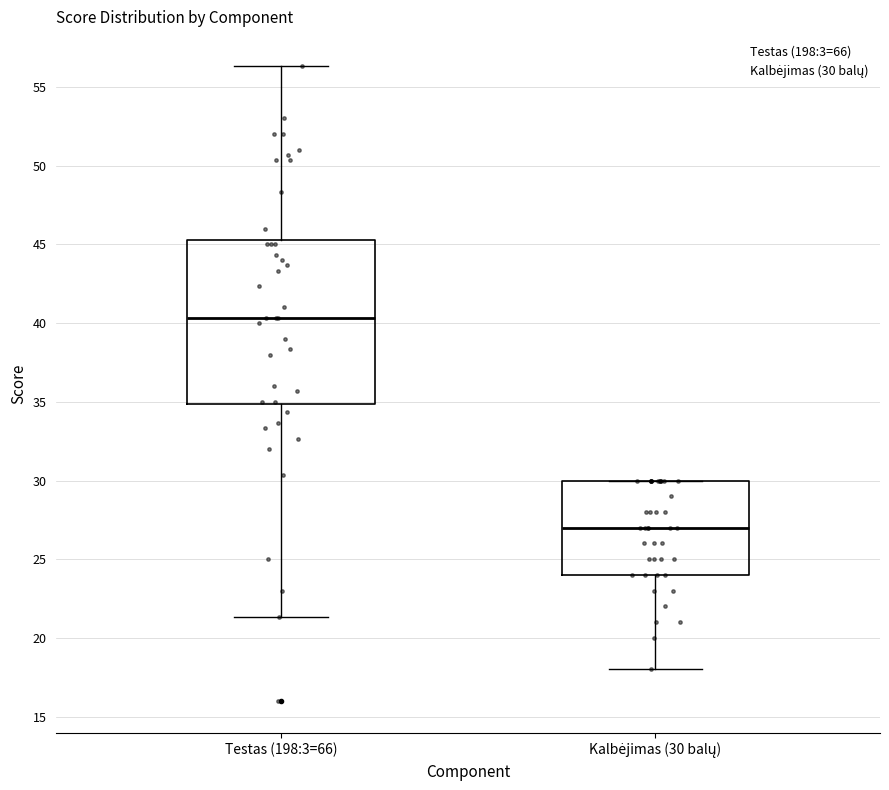

Reading left to right, read every box against the y-axis: the position of its median line, the range the box covers, and the ends of its whiskers. The values are not printed on the chart, so give them approximately, as read against the axis.

Testas (198:3=66): median 40.5, box 35.0 to 45.5, whiskers 21.5 to 56.5
Kalbėjimas (30 balų): median 27.0, box 24.0 to 30.0, whiskers 18.0 to 30.0